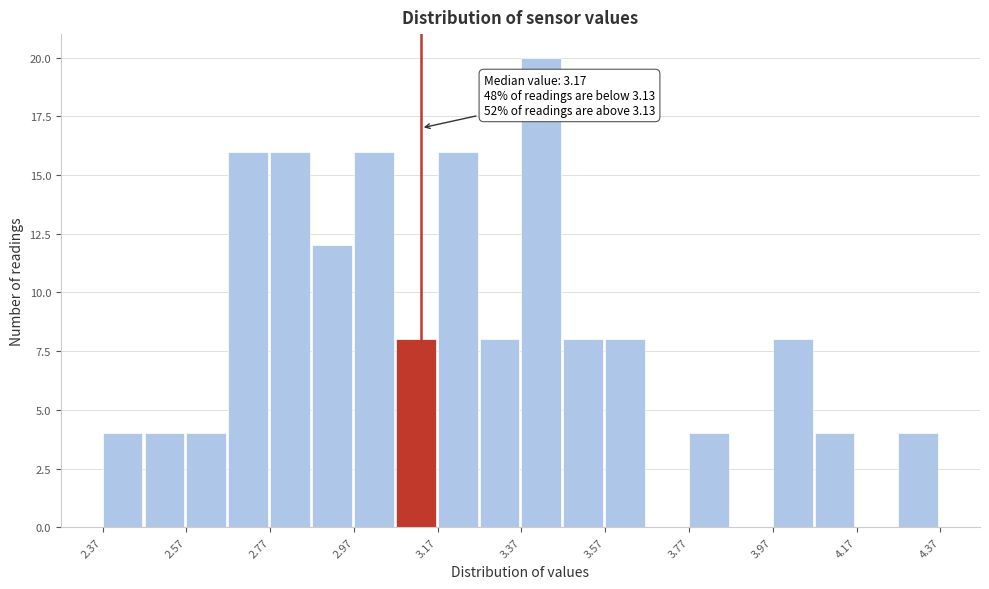

Over which range of the x-axis is the bar tallest?

3.37 to 3.47